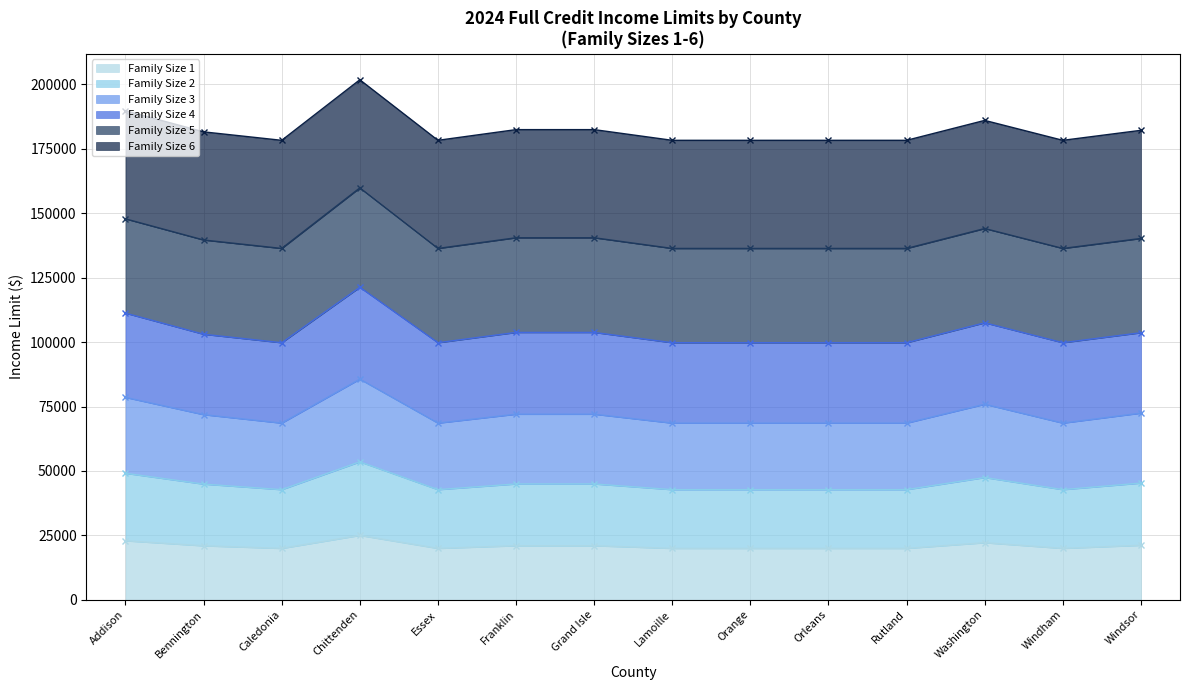

True or false: Family Size 1 and Family Size 2 intersect in this chart.

False